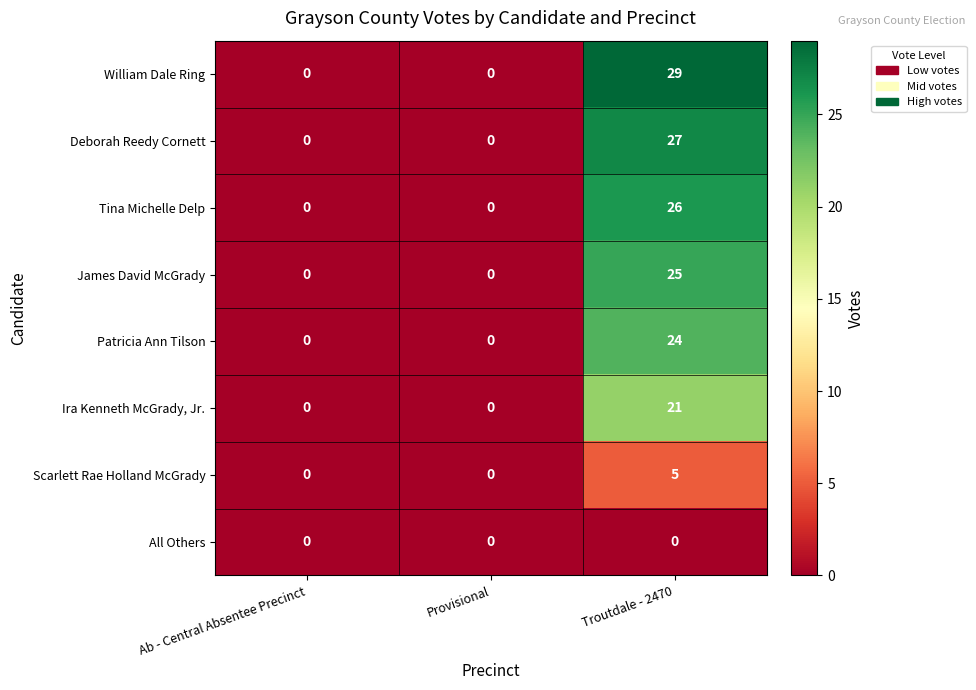

How many data points does each series have?

3